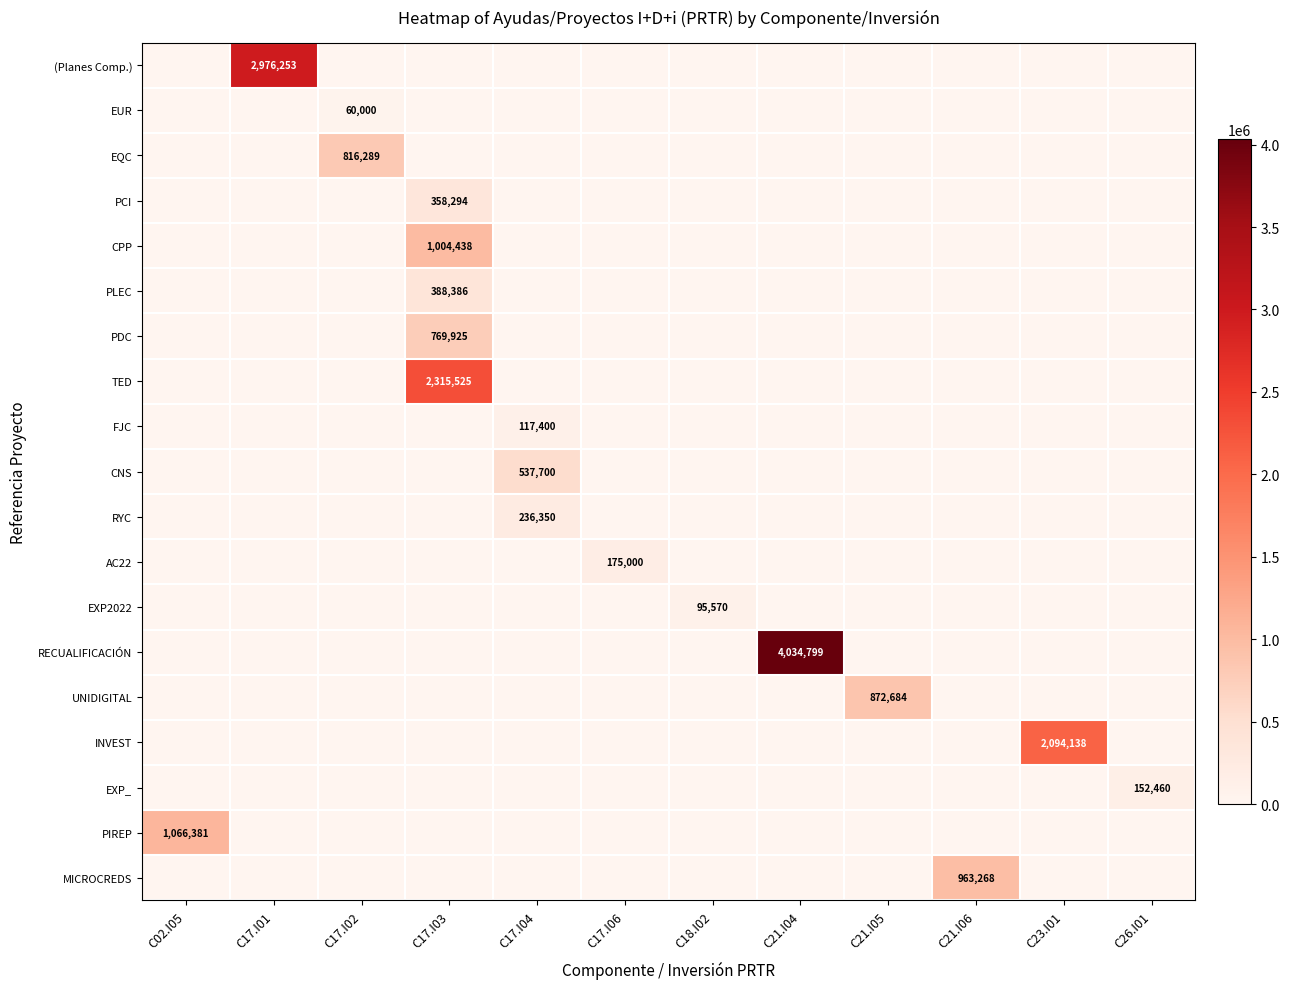

At which label does EUR reach its peak?

C17.I02